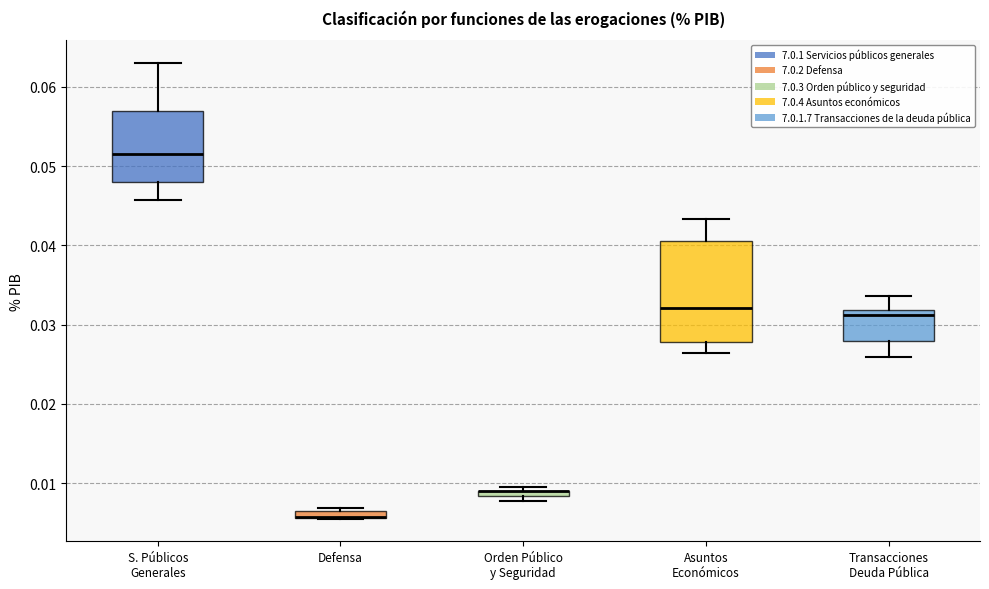

Where is the upper edge of the box for Orden Público y Seguridad on the y-axis? The values are not printed on the chart, so give them approximately, as read against the axis.

0.009